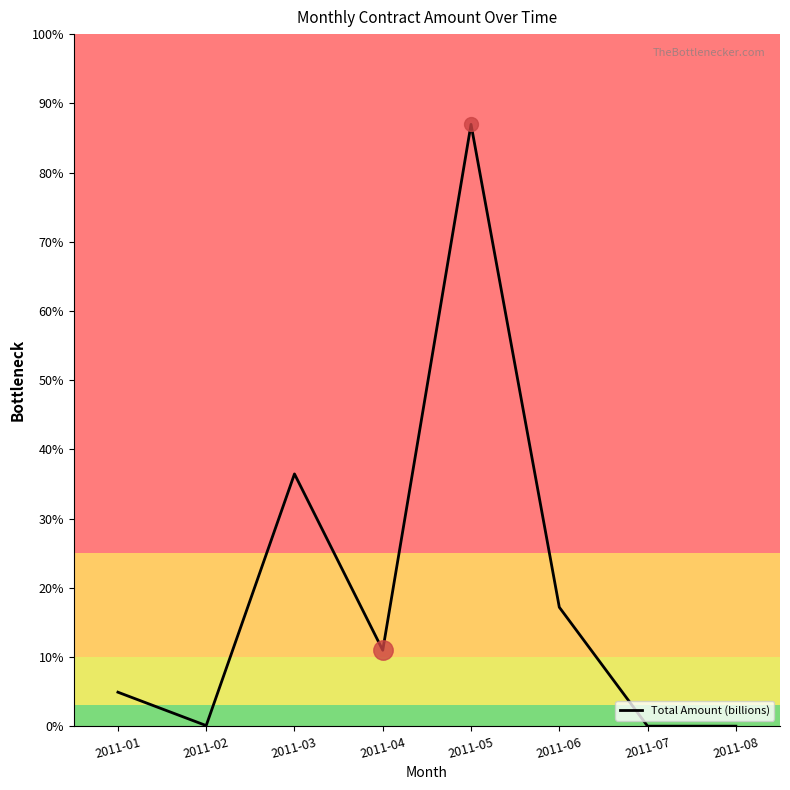

What is the value of the 3rd point from the left?

0.4